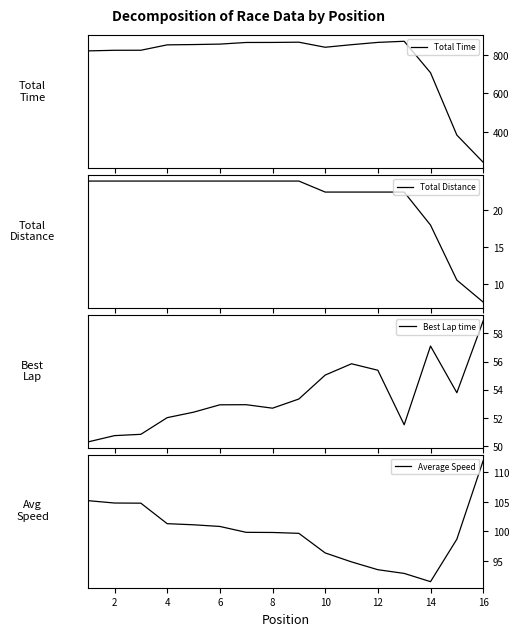

How many distinct data groups are displayed?

4